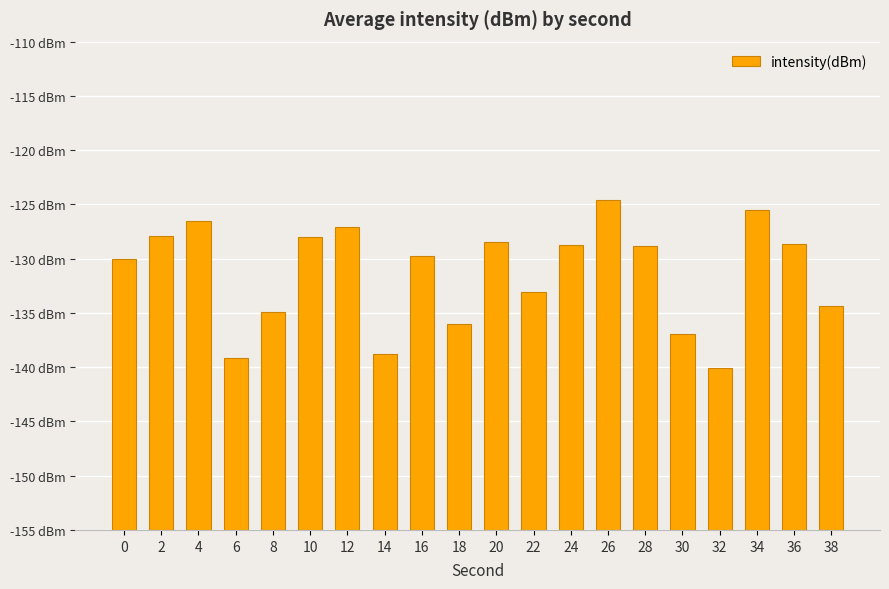

Reading left to right, transcribe all the data shown in this chart.

25.0	27.1	28.4	15.8	20.1	27.0	27.9	16.2	25.2	18.9	26.5	21.9	26.2	30.4	26.2	18.0	14.9	29.5	26.4	20.6